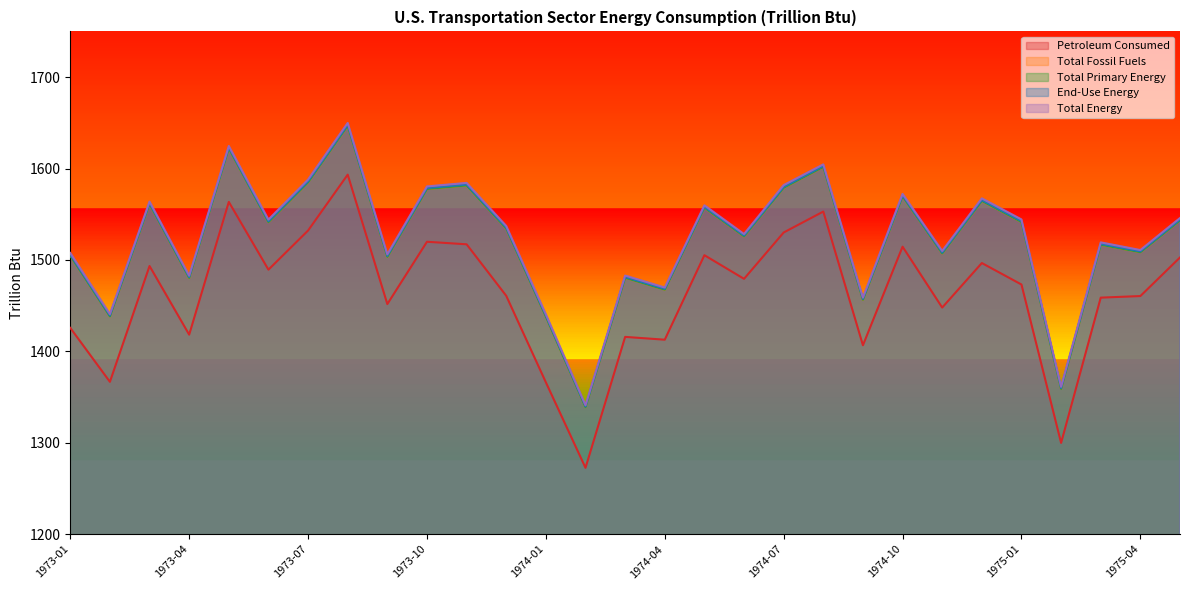

List the series in order of their peak value, lowest first.

Petroleum Consumed, Total Fossil Fuels, Total Primary Energy, End-Use Energy, Total Energy